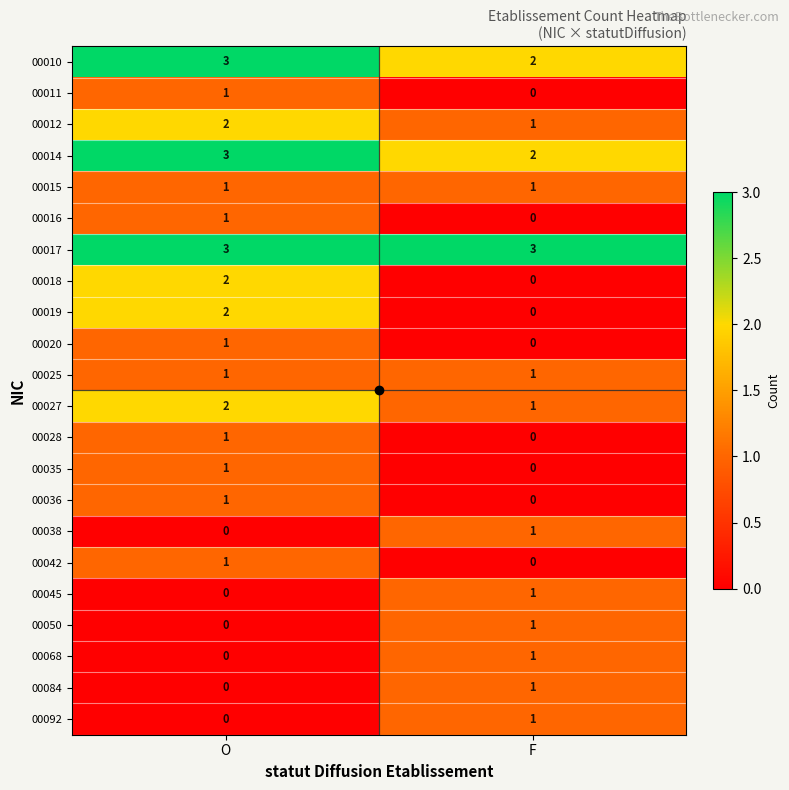

What is the spread (max minus min) of values at O?

3